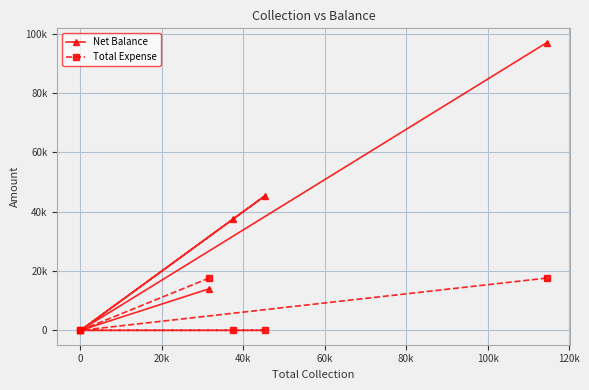

How many interior local peaks does the Net Balance series have?

1